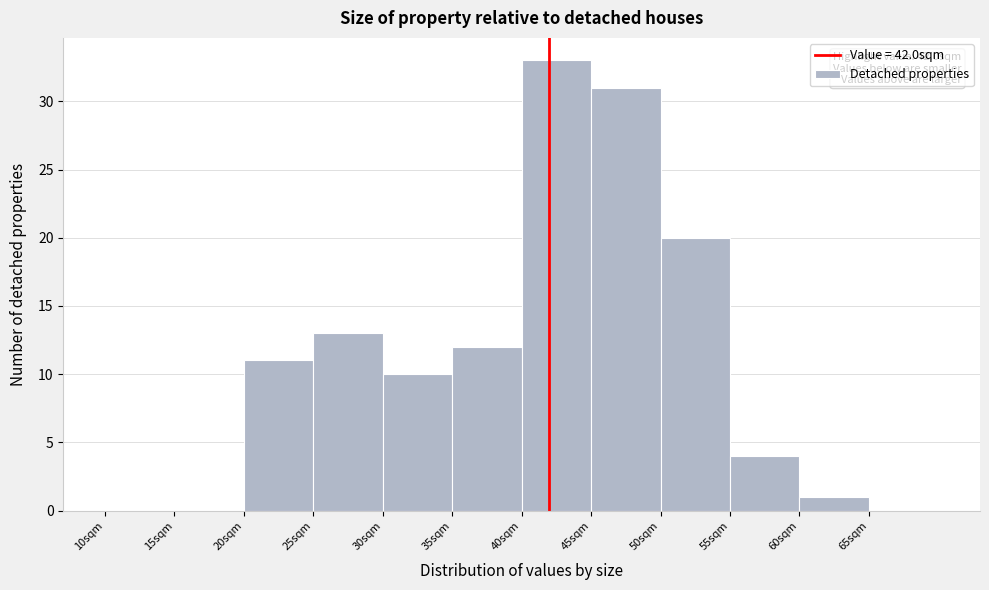

Which range on the x-axis has the tallest bar?

40 to 45